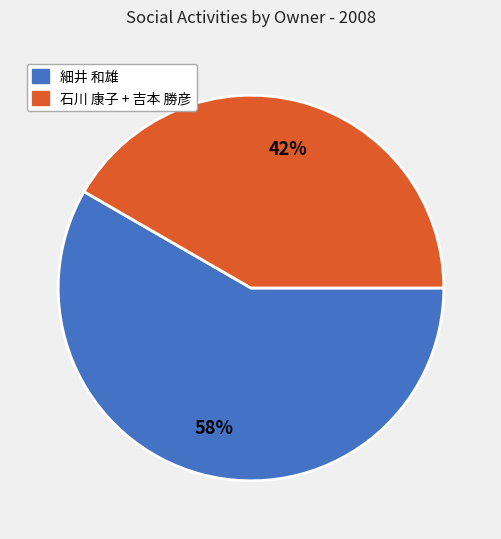

To the nearest percent, what is the average slice percentage?

50%